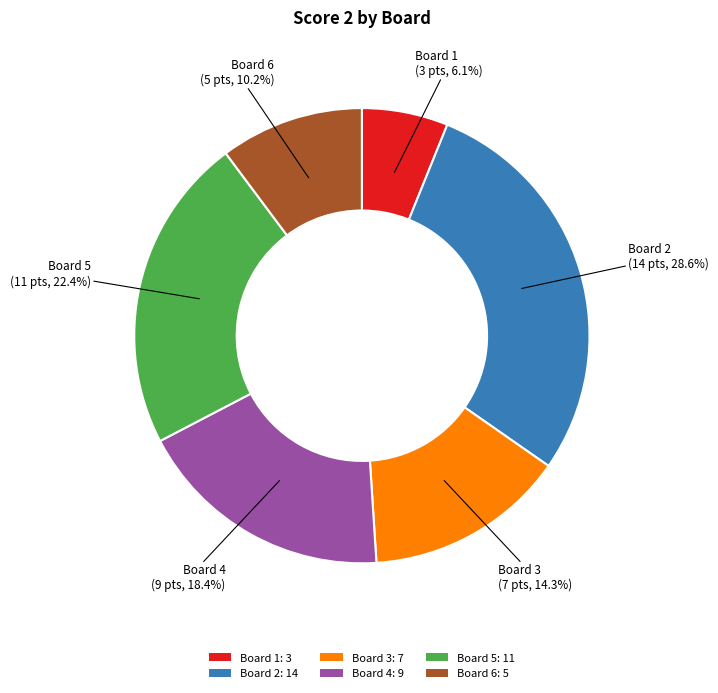

Is there a majority slice in this chart?

No